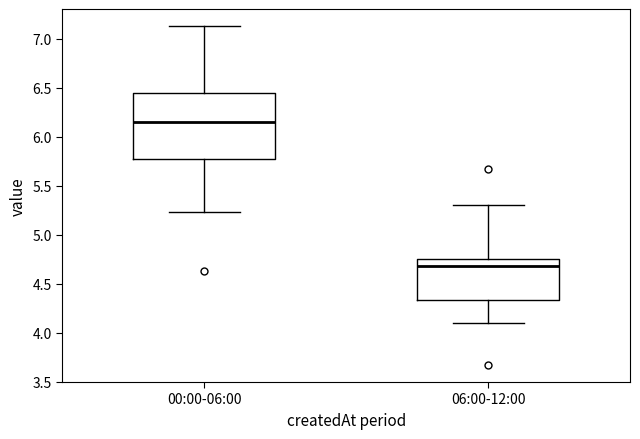

Reading left to right, read every box against the y-axis: the position of its median line, the range the box covers, and the ends of its whiskers. The values are not printed on the chart, so give them approximately, as read against the axis.

00:00-06:00: median 6.15, box 5.80 to 6.45, whiskers 5.25 to 7.15
06:00-12:00: median 4.70, box 4.35 to 4.75, whiskers 4.10 to 5.30